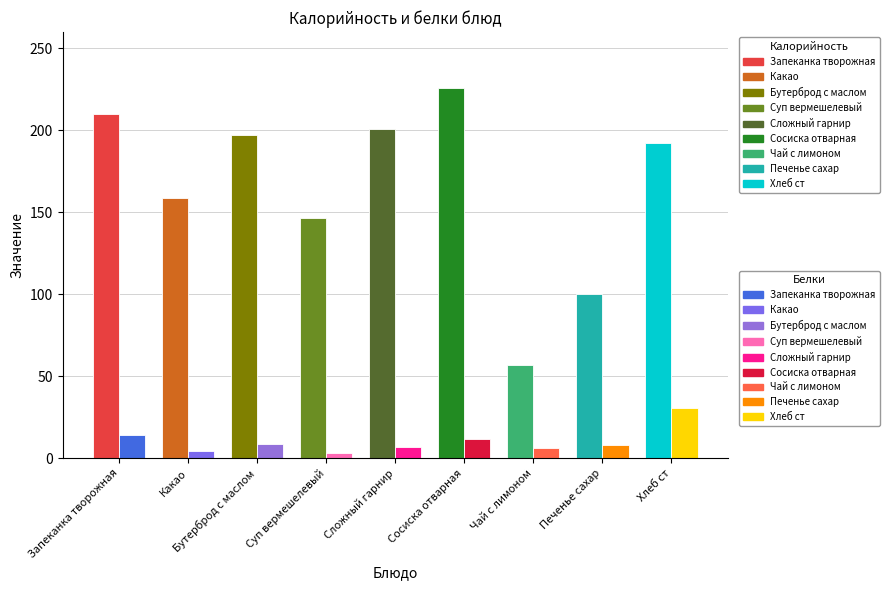

What are all the series names shown in the legend?

Калорийность, Белки